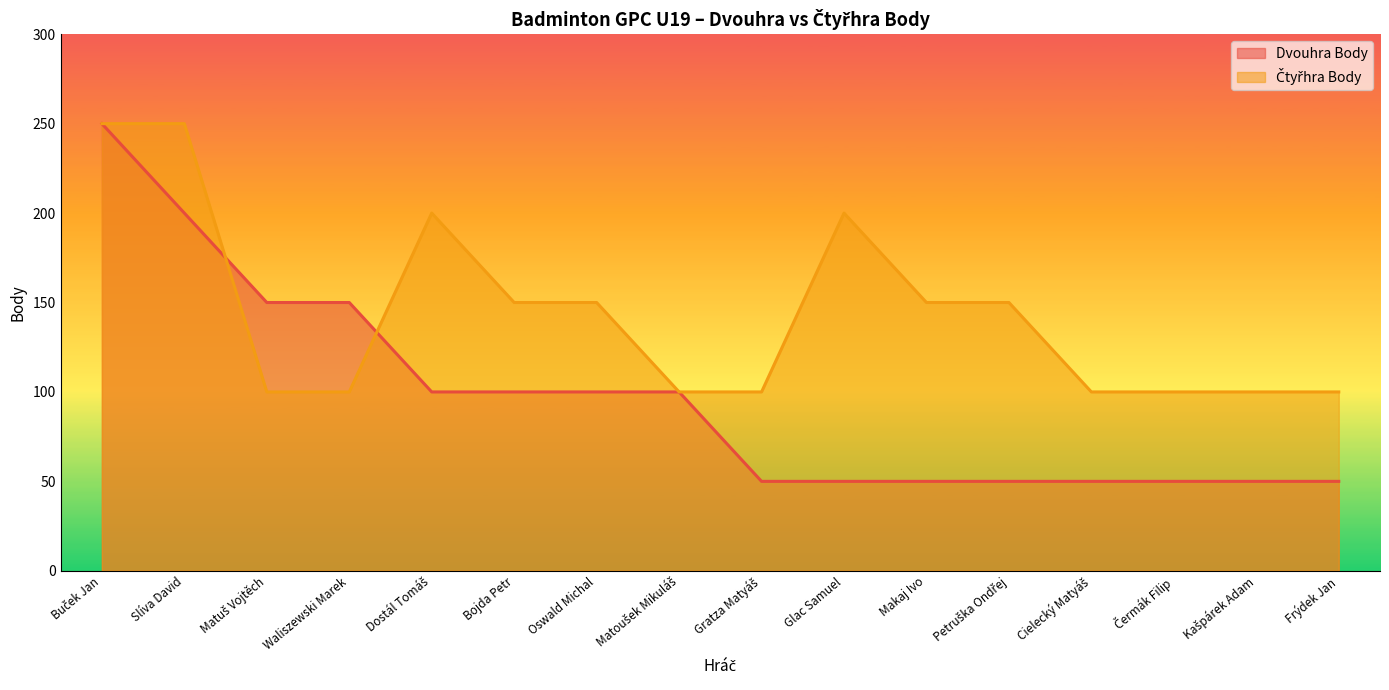

Which series ends up on top after the final intersection of Dvouhra Body and Čtyřhra Body?

Čtyřhra Body